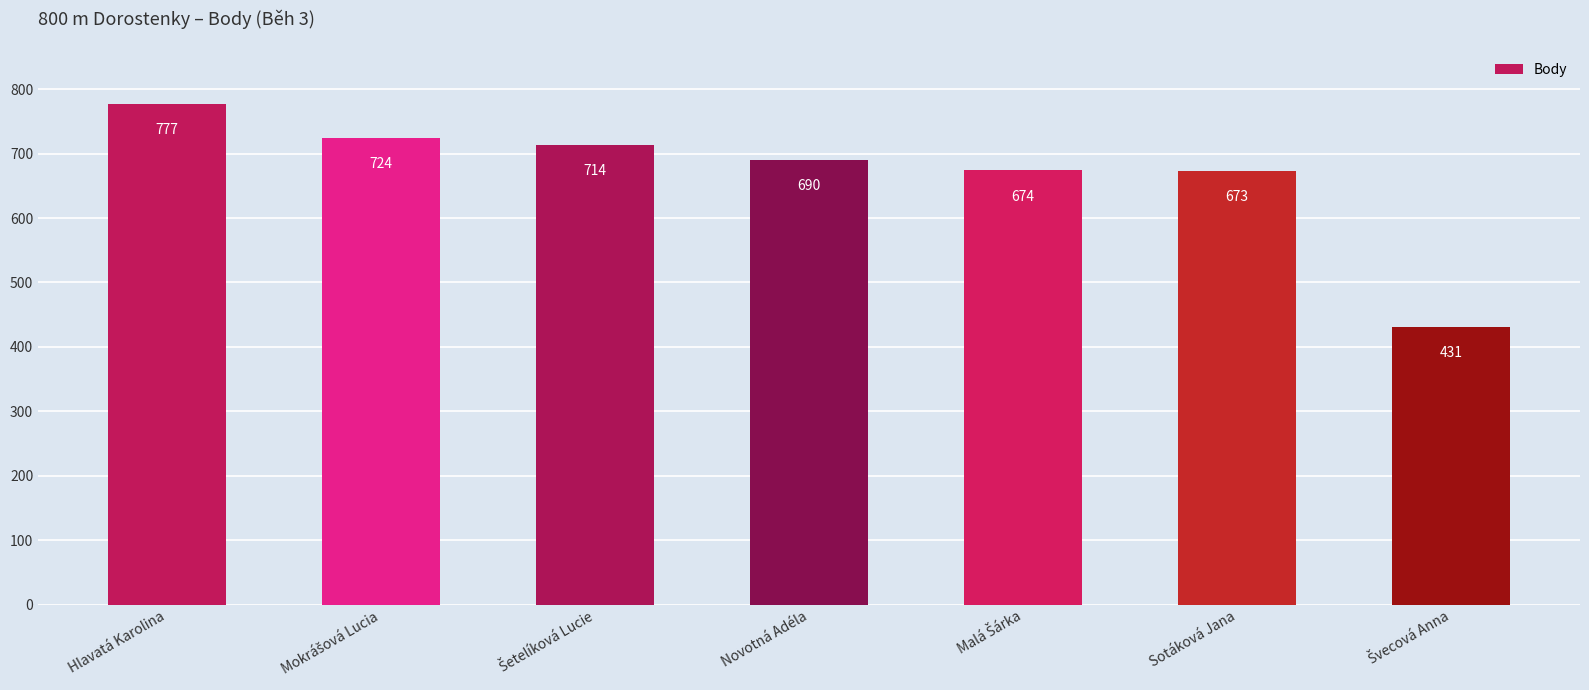

Reading right to left, transcribe all the data shown in this chart.

431	673	674	690	714	724	777